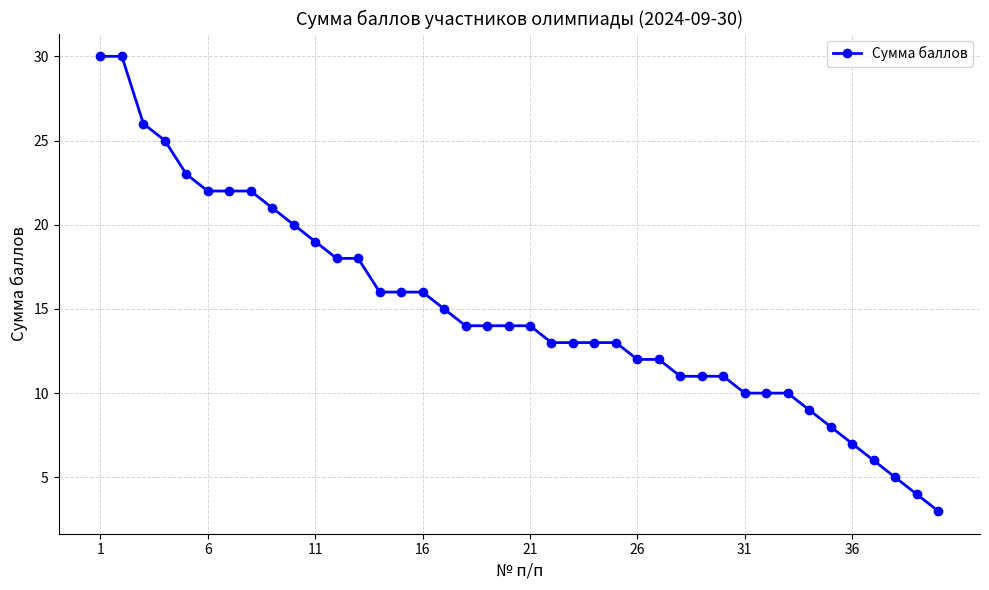

What is the average value?

15